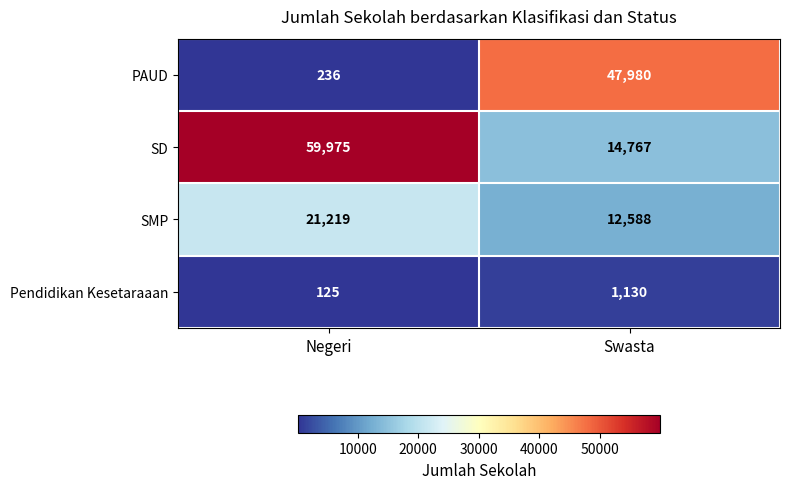

Reading left to right, extract all data points from this chart.

PAUD: 236	47980
SD: 59975	14767
SMP: 21219	12588
Pendidikan Kesetaraaan: 125	1130